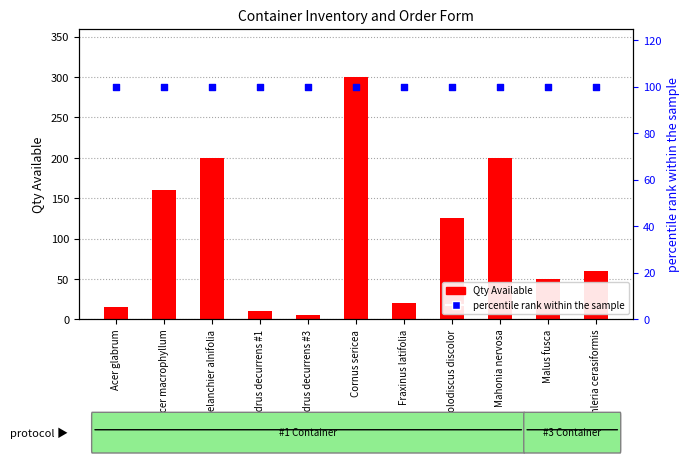

Which series contains the highest Y value?

Qty Available